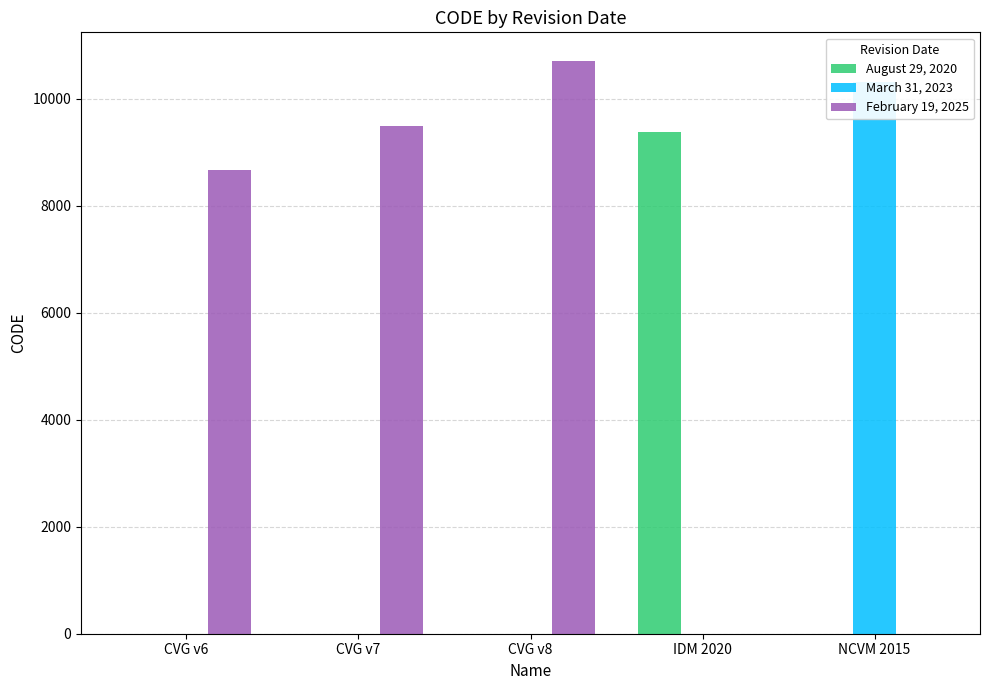

How many series are shown in this chart?

3